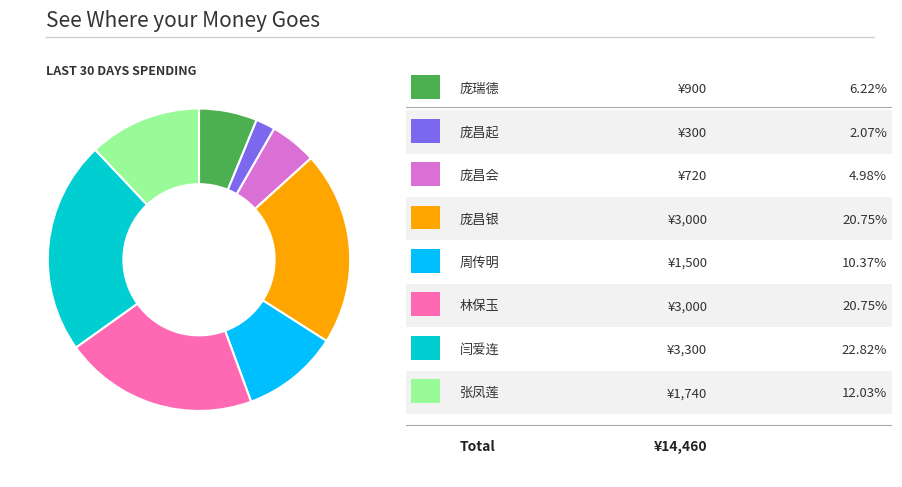

Does any single category account for the majority?

No